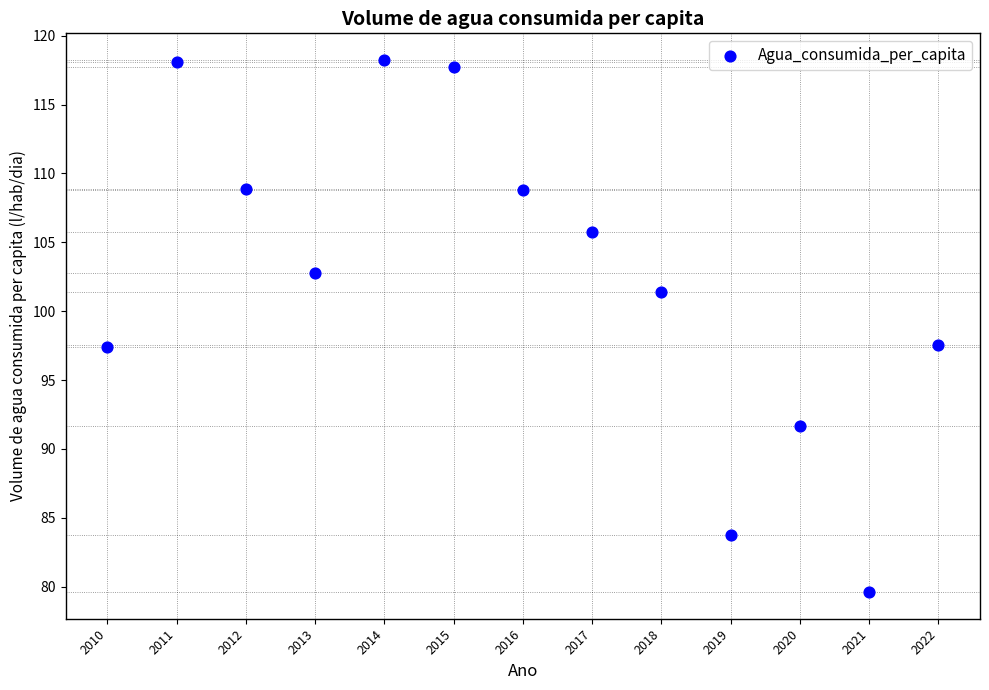

What is the range of Y values (max minus min)?

38.6